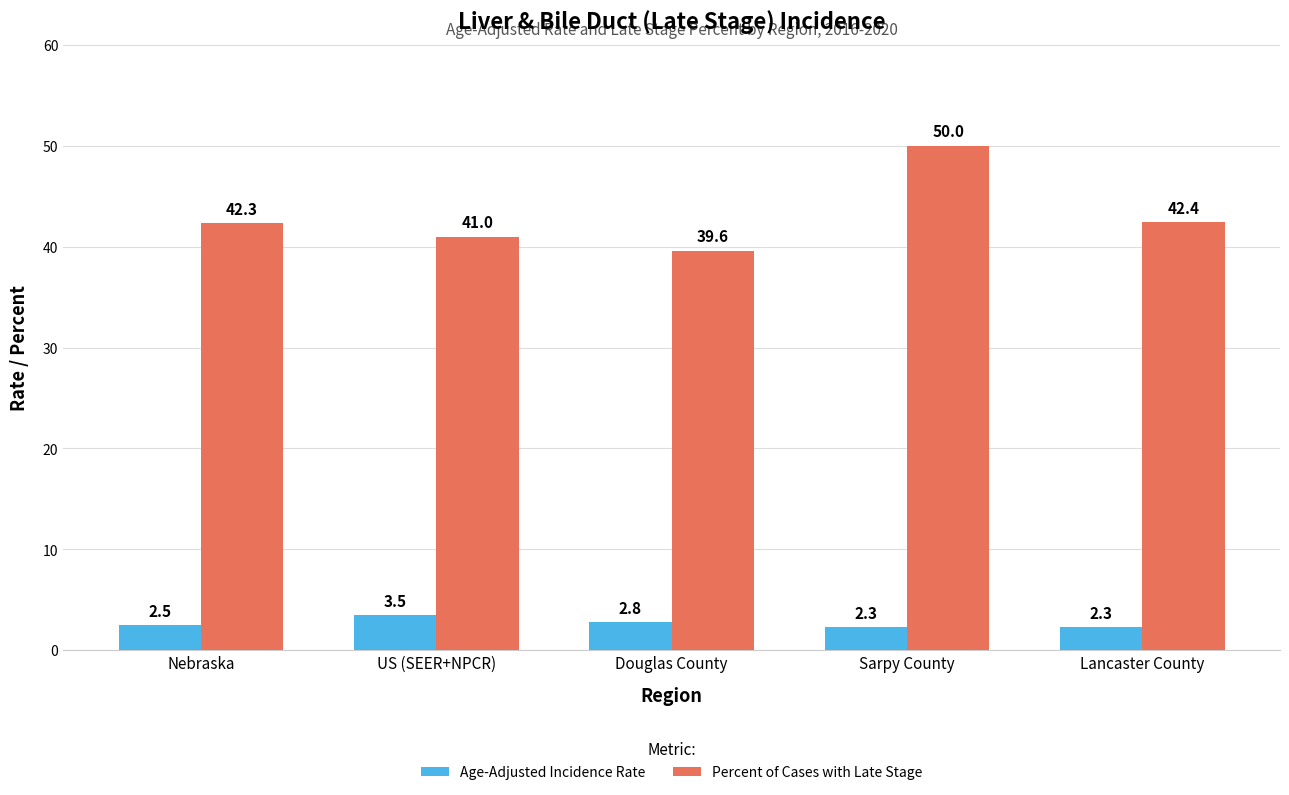

Count the Age-Adjusted Incidence Rate values in the range 2 to 3.

4